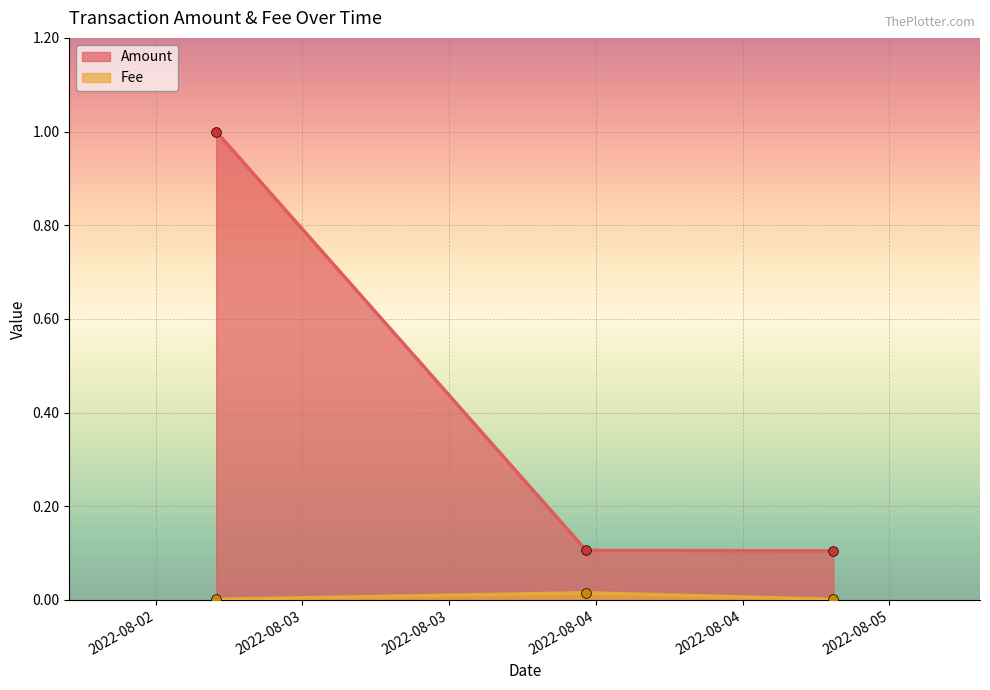

Rank the series by their average value, from highest to lowest.

Amount, Fee